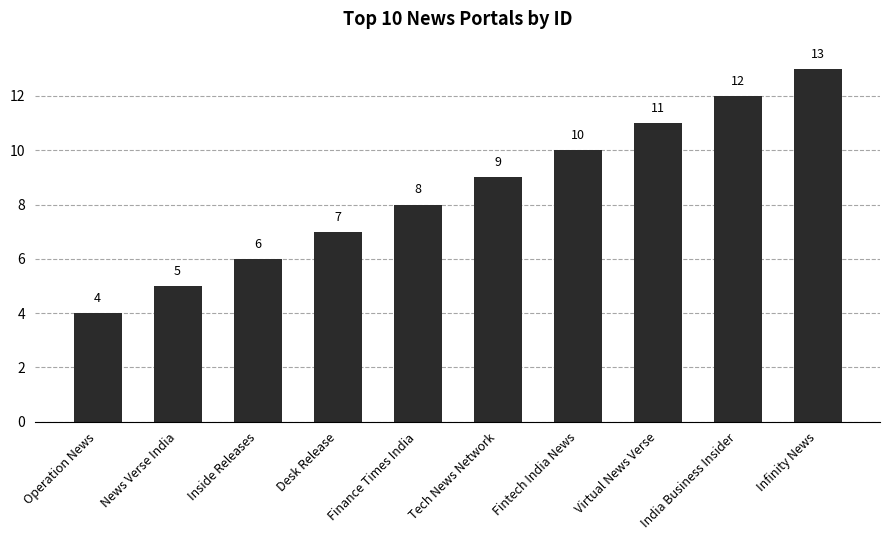

What is the label of the 5th bar from the left?

Finance Times India